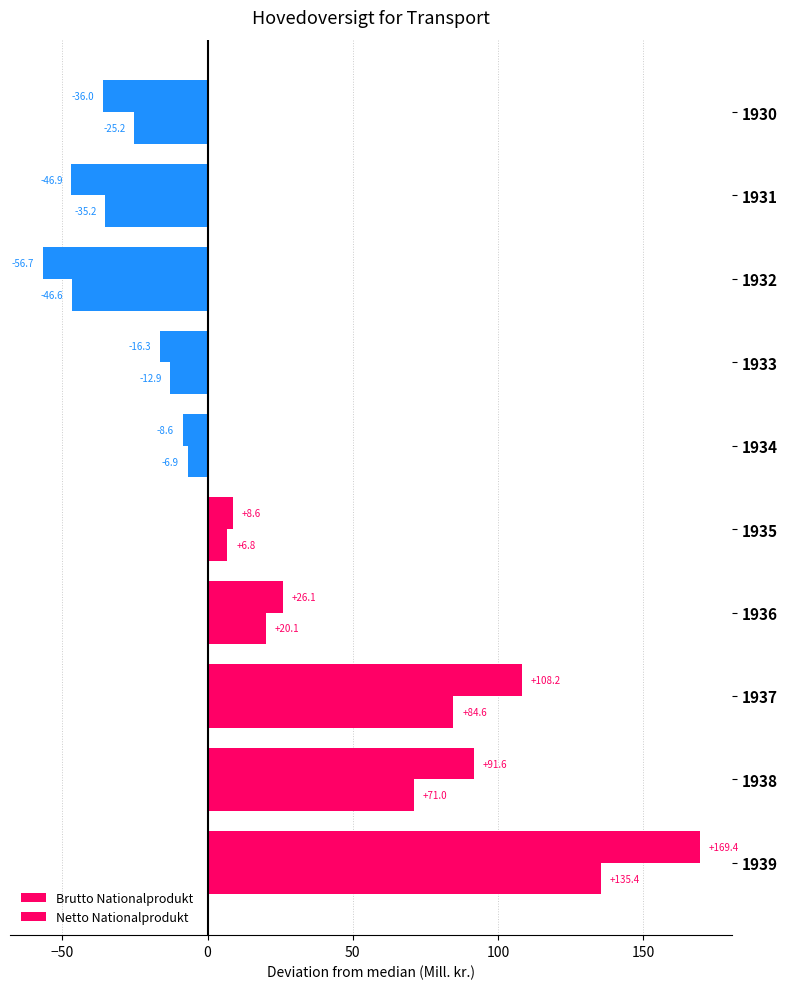

How many values in the Netto Nationalprodukt series exceed 6?

5